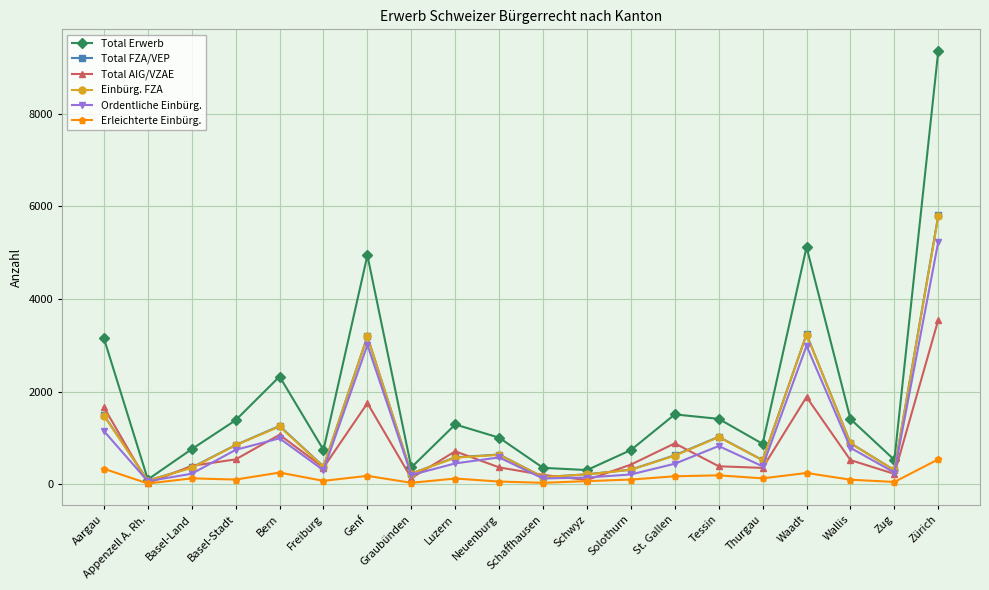

What is the highest value of the Einbürg. FZA series?

5783